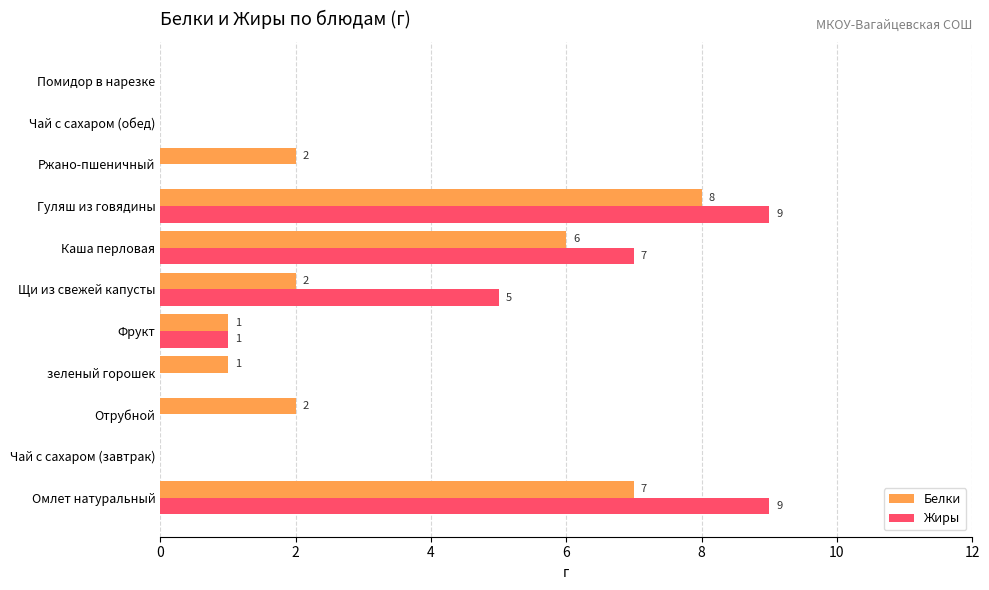

What is the highest value of the Белки series?

8